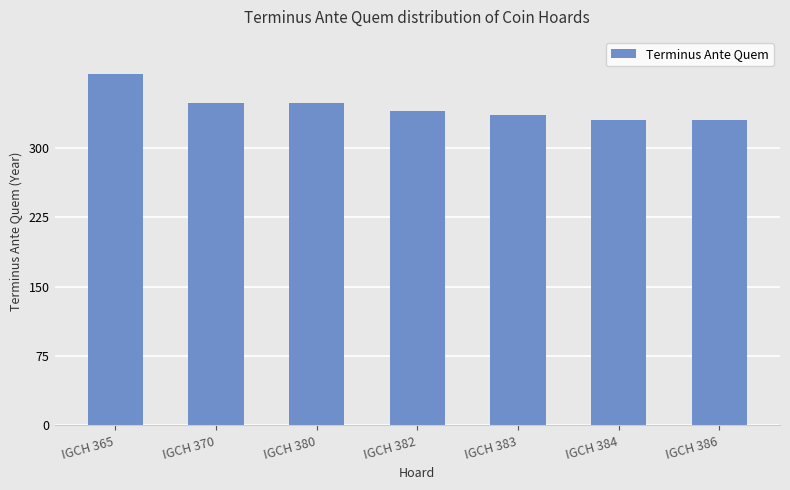

What is the sum of all values?

2412